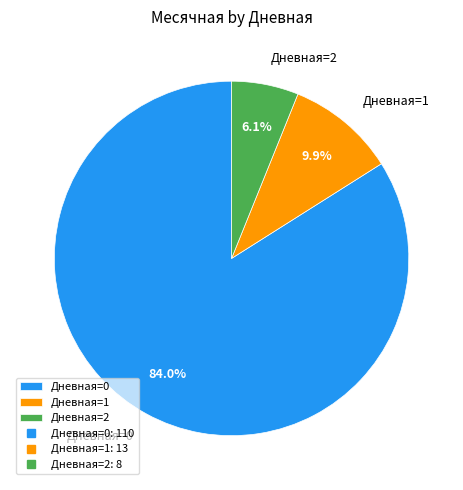

Is there a majority slice in this chart?

Yes